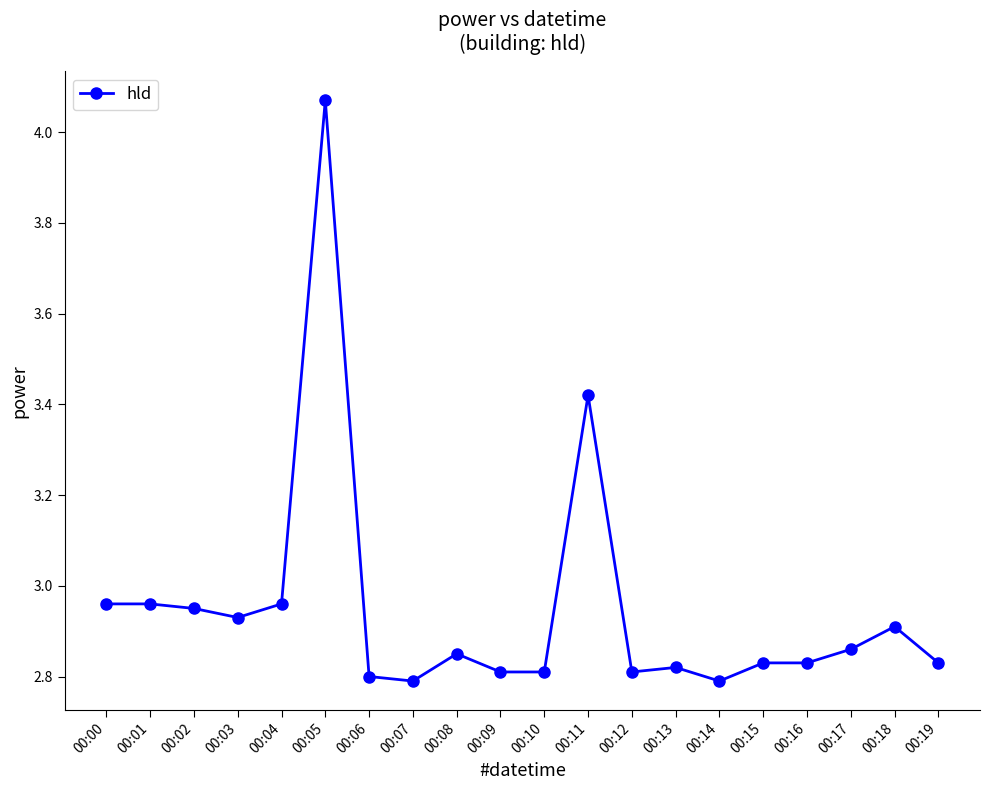

How many lines are shown in the chart?

1